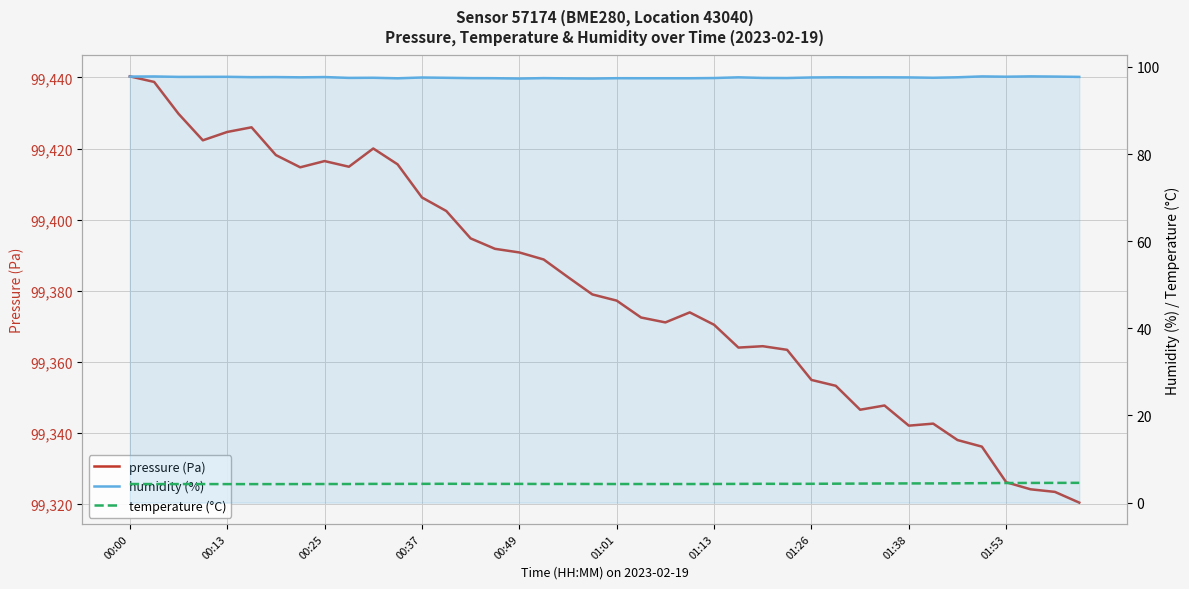

The value of humidity (%) at 00:25 is 97.7. True or false?

True